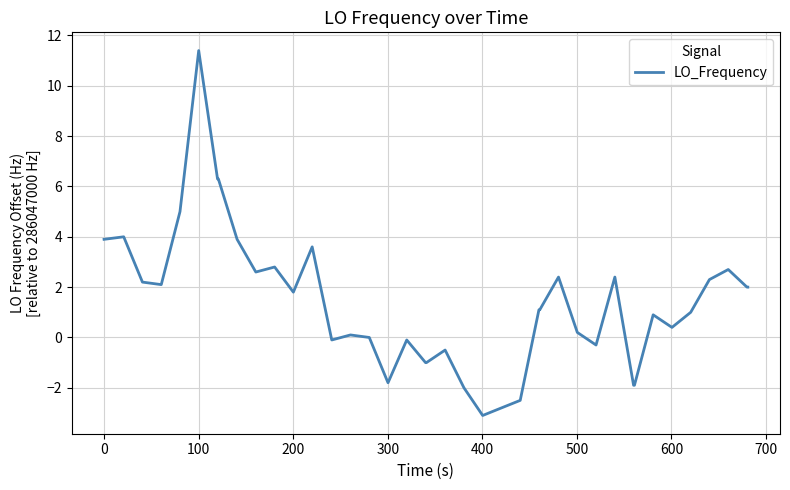

What is the maximum value shown in the chart?

11.4